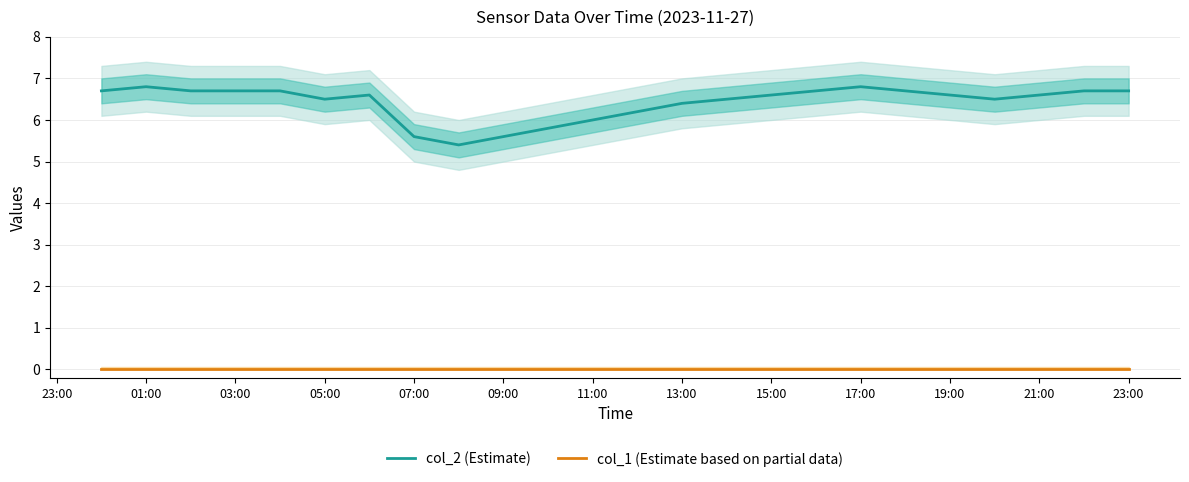

List the series in order of their peak value, lowest first.

col_1 (Estimate based on partial data), col_2 (Estimate)